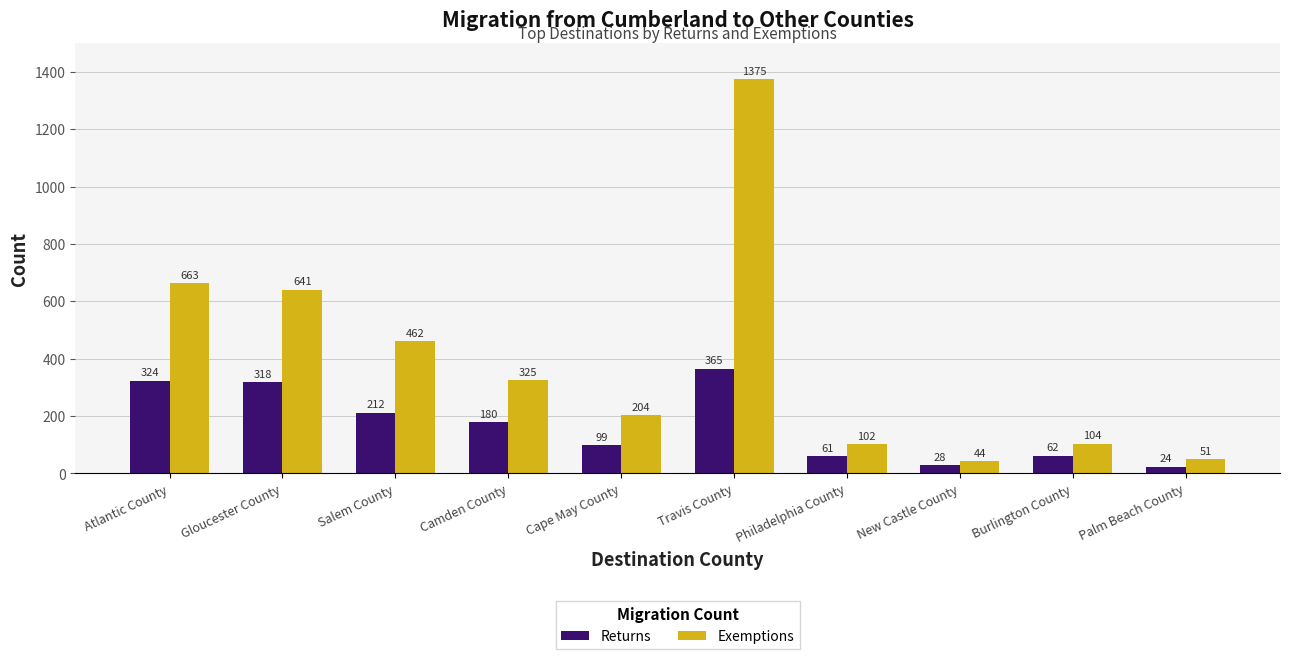

What is the sum of the Exemptions values at Salem County and Philadelphia County?

564